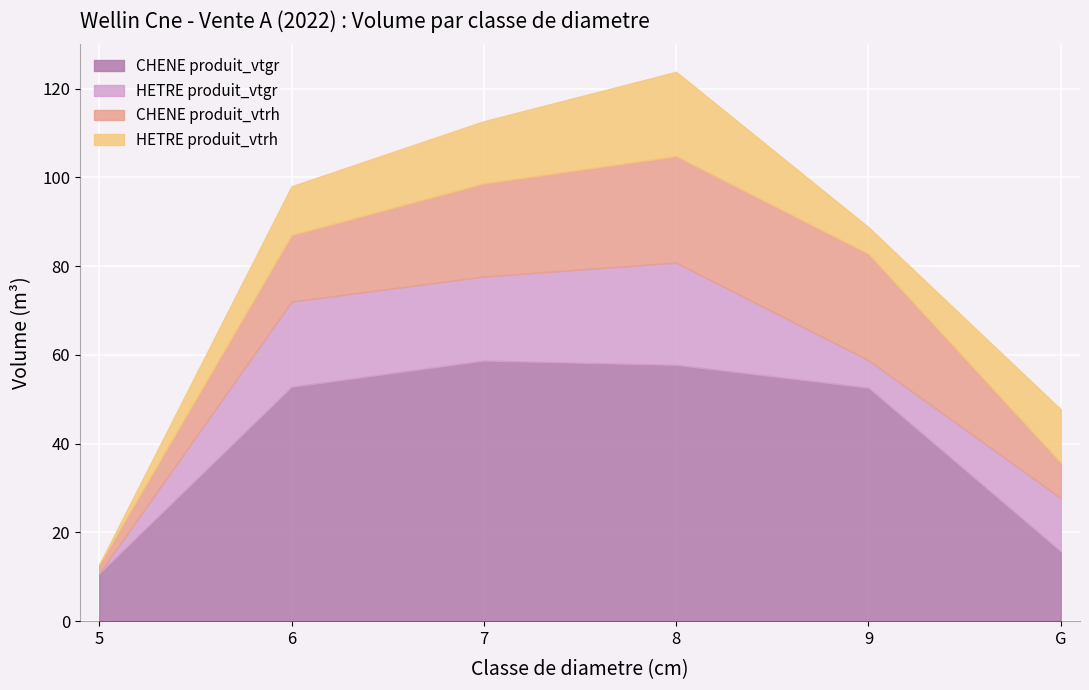

What is the average value of the CHENE produit_vtgr series?

41.4